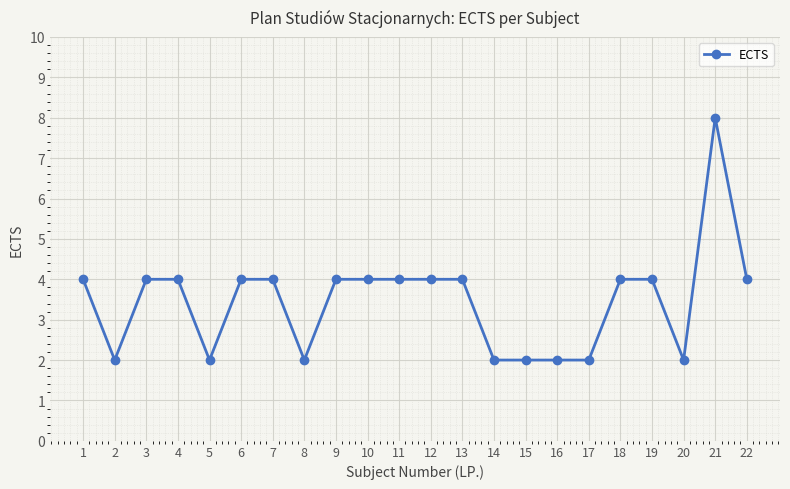

What is the minimum value shown in the chart?

2